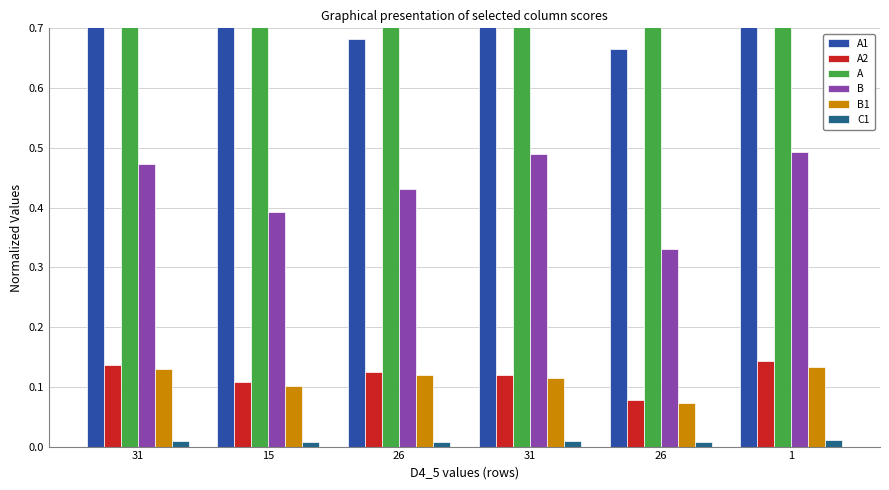

What is the approximate value of A1 at 1?

0.8